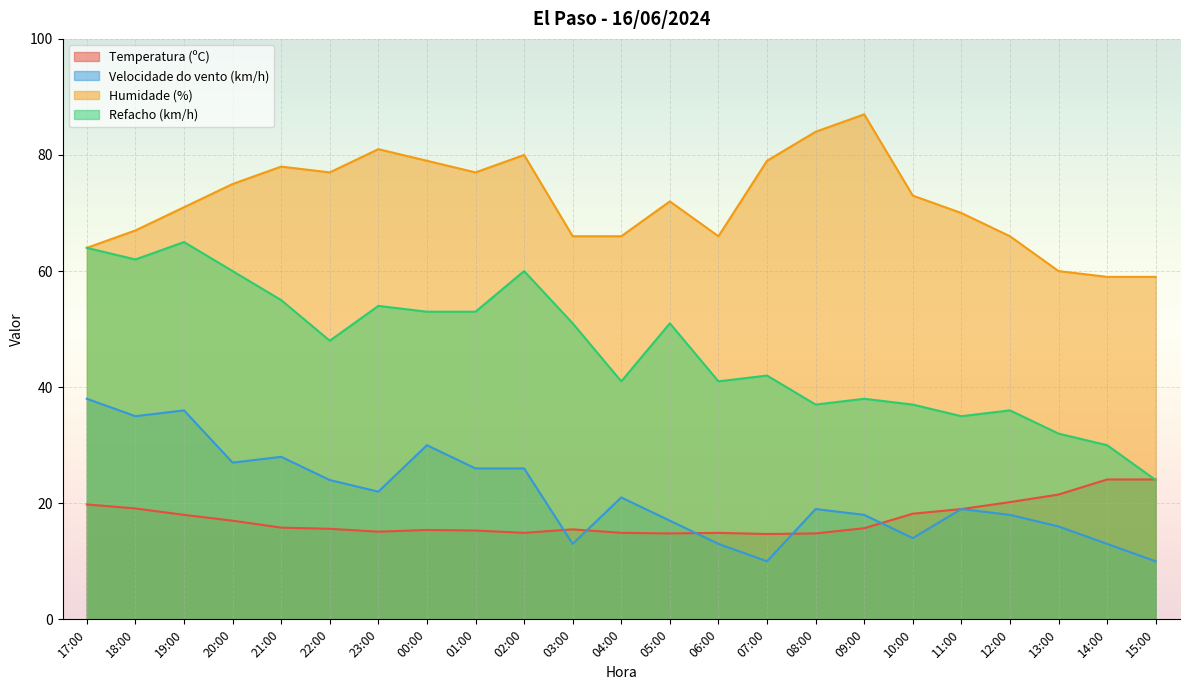

True or false: Temperatura (ºC) and Refacho (km/h) intersect in this chart.

True